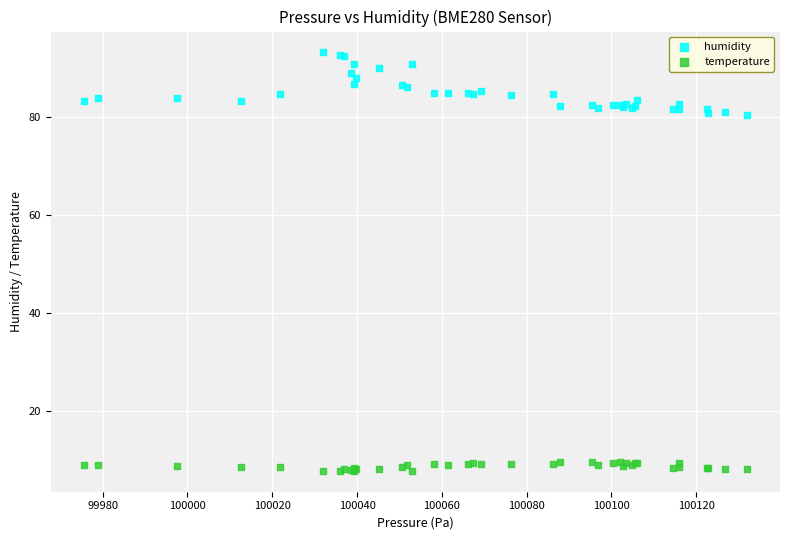

Which series has the largest Y range (max minus min)?

humidity